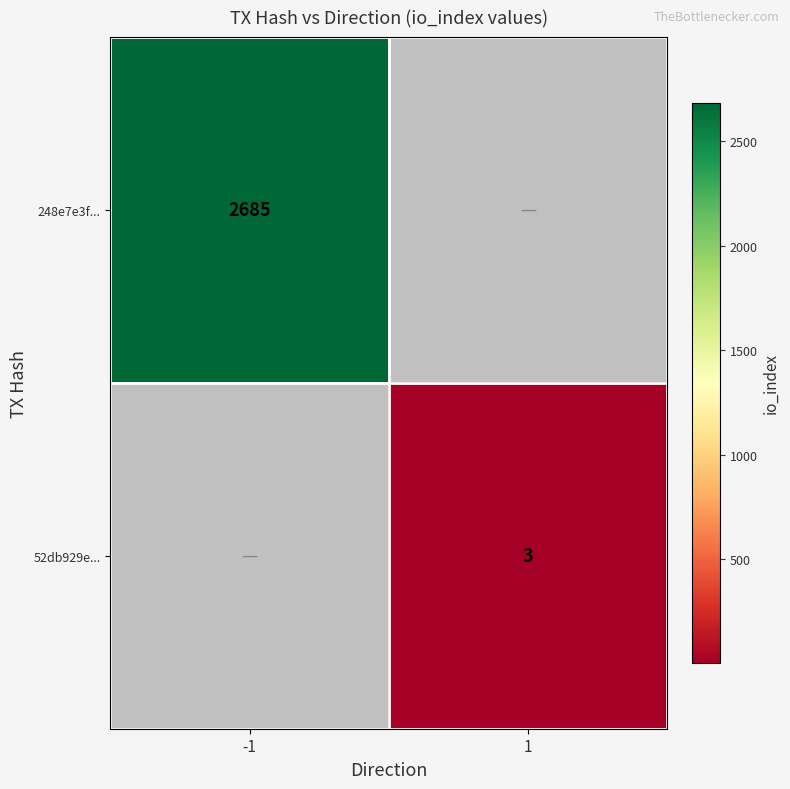

Is it true that 248e7e3f... equals 3782 at -1?

False